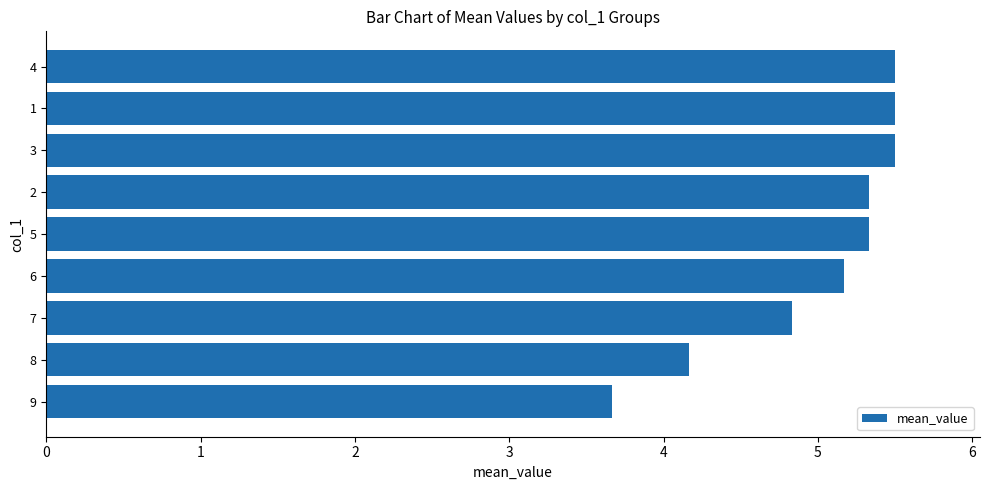

Reading top to bottom, transcribe all the data shown in this chart.

4=5.5	1=5.5	3=5.5	2=5.3	5=5.3	6=5.2	7=4.8	8=4.2	9=3.7